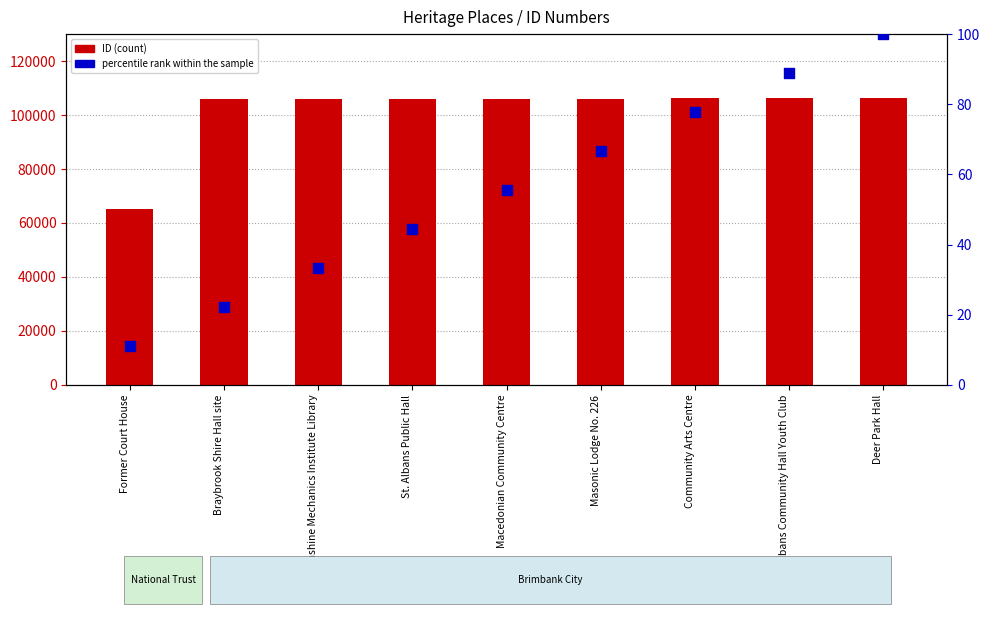

Which series has the widest spread of Y values?

ID (count)